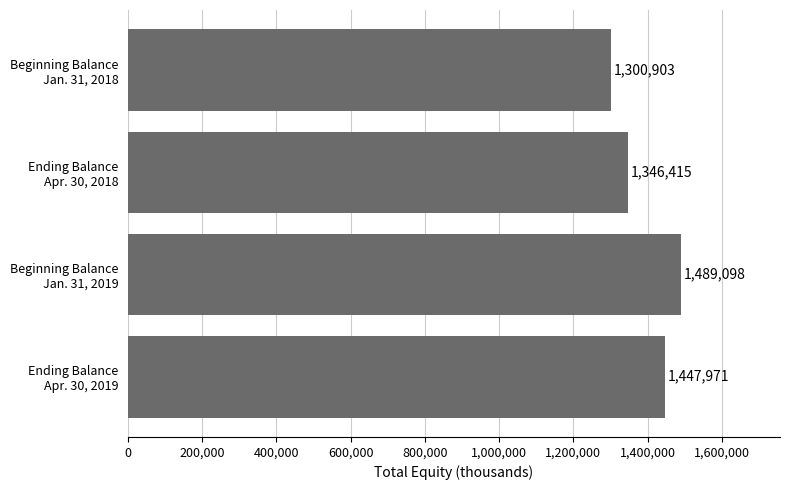

What is the value of the 2nd bar from the top?

1346415